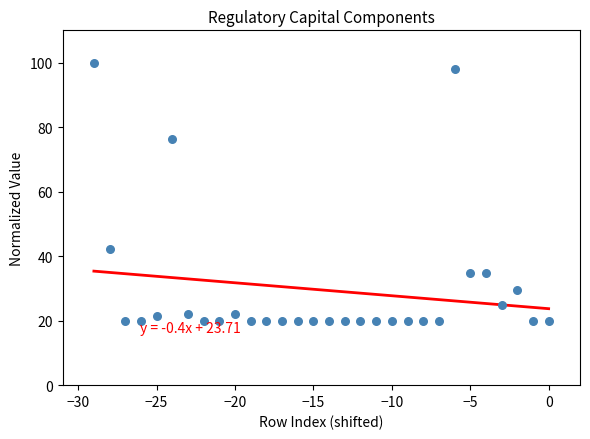

What is the range of X values (max minus min)?

29.0